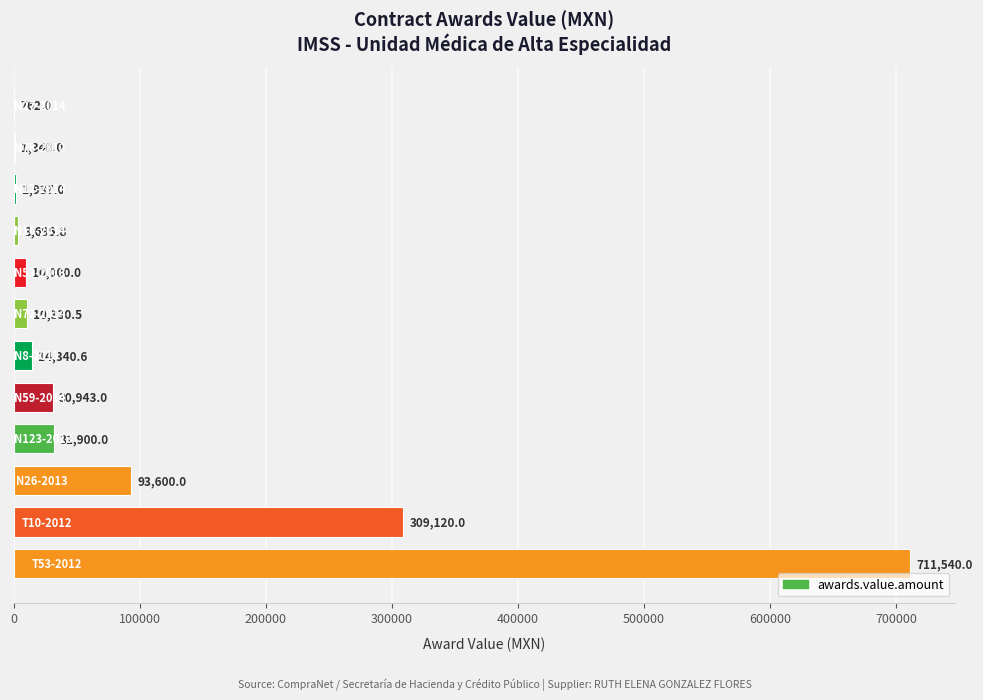

What is the maximum value shown in the chart?

711540.0